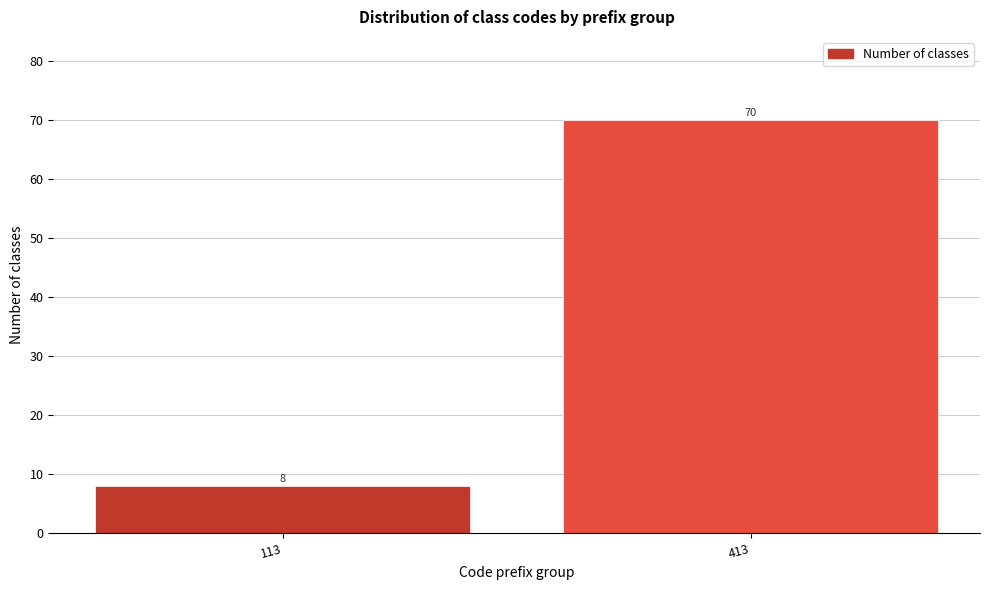

Reading right to left, extract all data points from this chart.

413=70	113=8